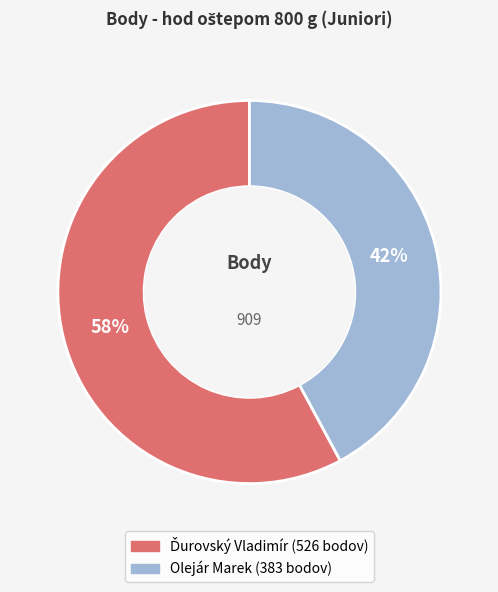

To the nearest percent, what is the average slice percentage?

50%